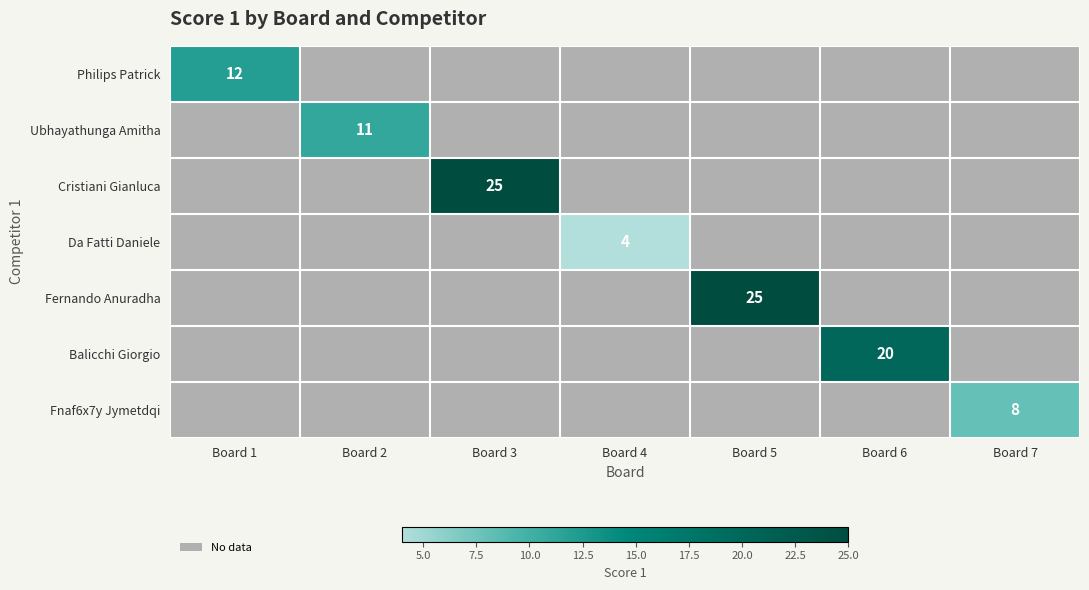

Is it true that Fernando Anuradha equals 25 at Board 5?

True